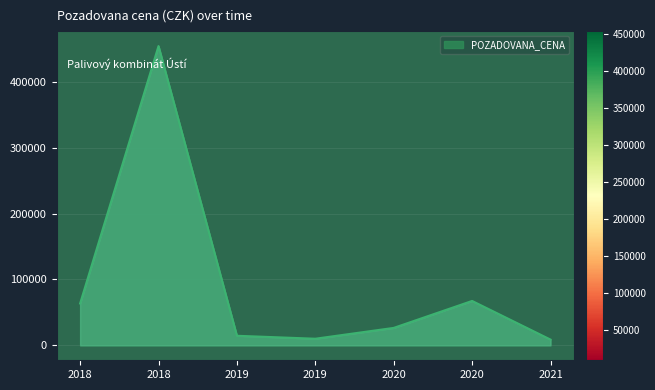

Is this an area chart (filled region under the line)?

Yes